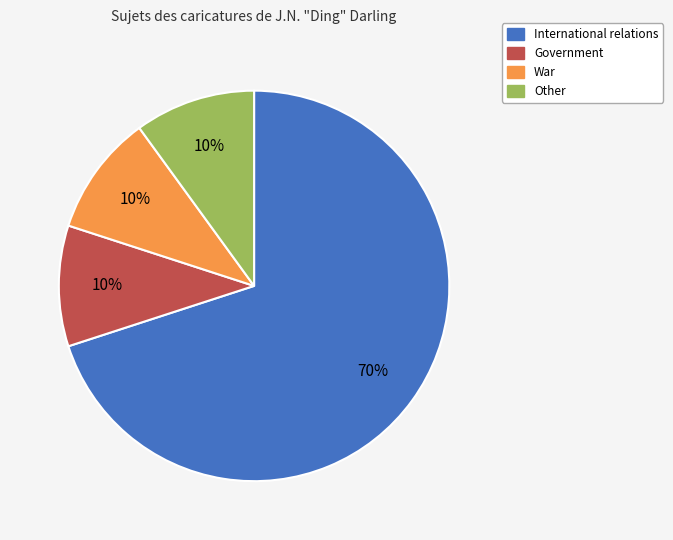

Count the number of slices in the pie.

4